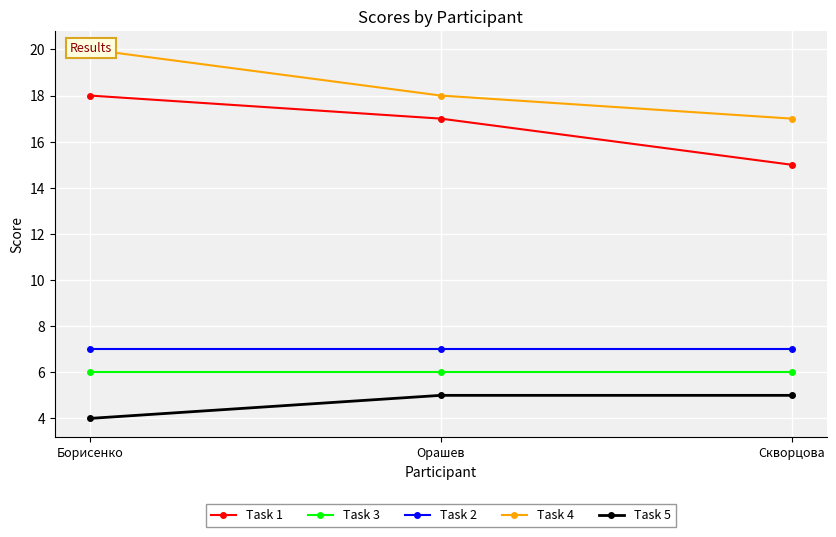

What is the difference between the maximum and minimum values in the Task 1 series?

3